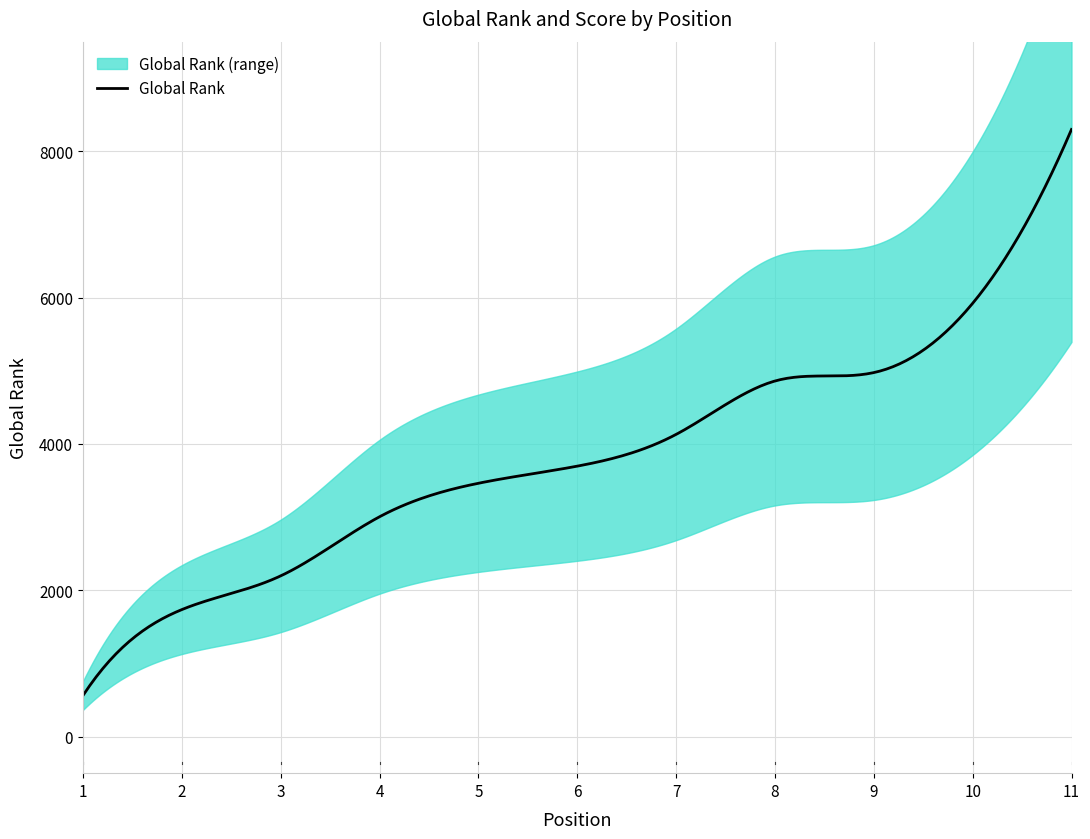

True or false: Global Rank has more than 0 interior local peaks.

False